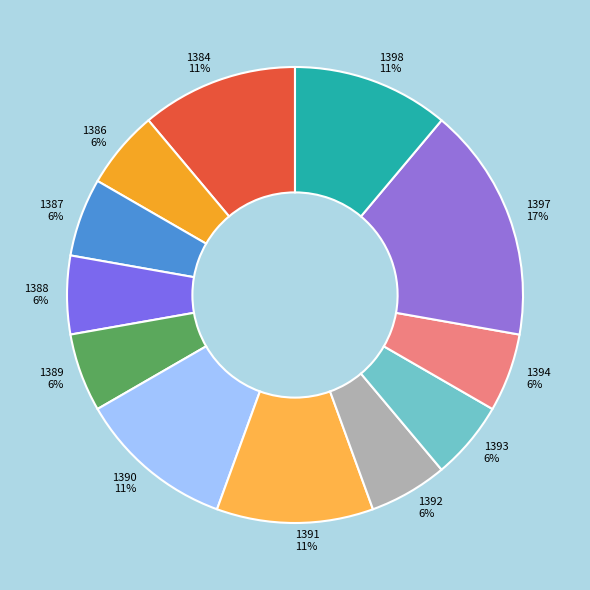

Does 1391 represent more than half of the total?

No